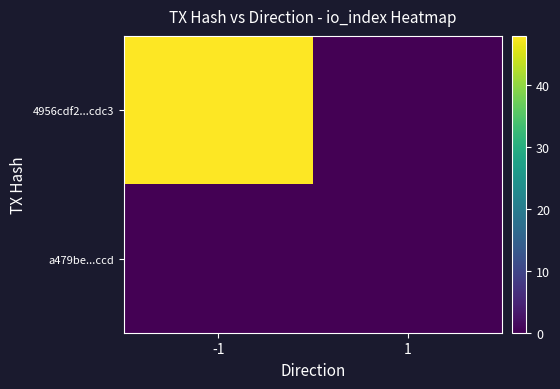

What is the difference between the highest and lowest values at -1?

48